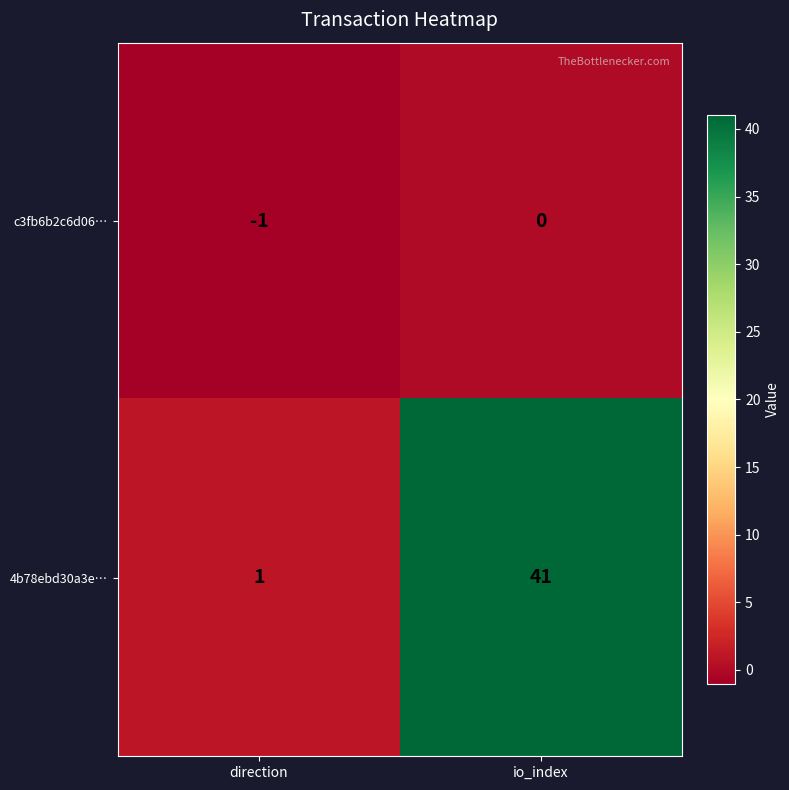

List the series in order of their overall mean, lowest first.

c3fb6b2c6d06…, 4b78ebd30a3e…